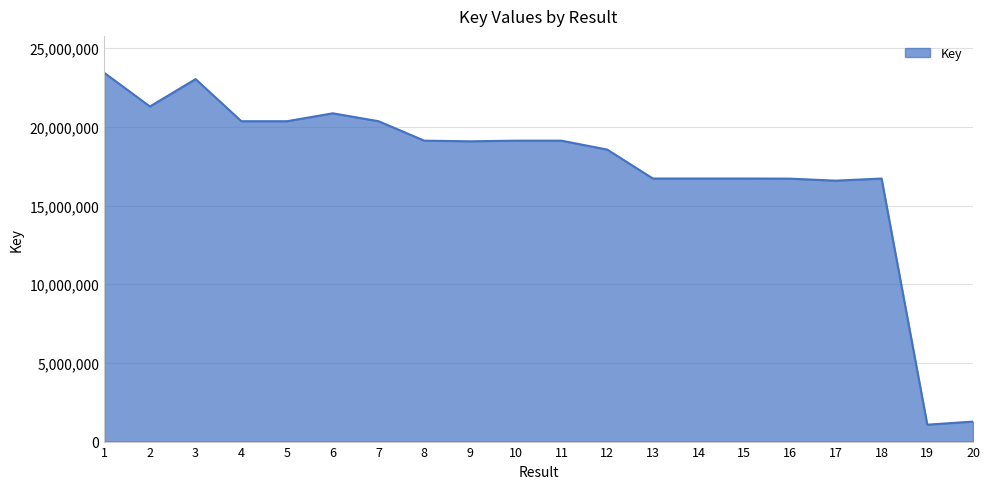

What is the change in value from 2 to 17?

-4716039